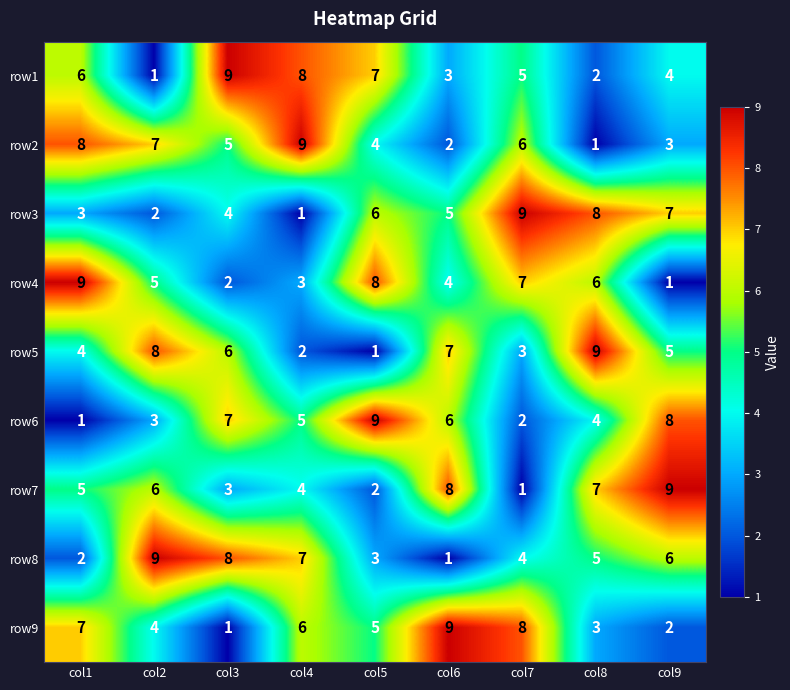

What is the difference between the maximum and minimum values in the row2 series?

8